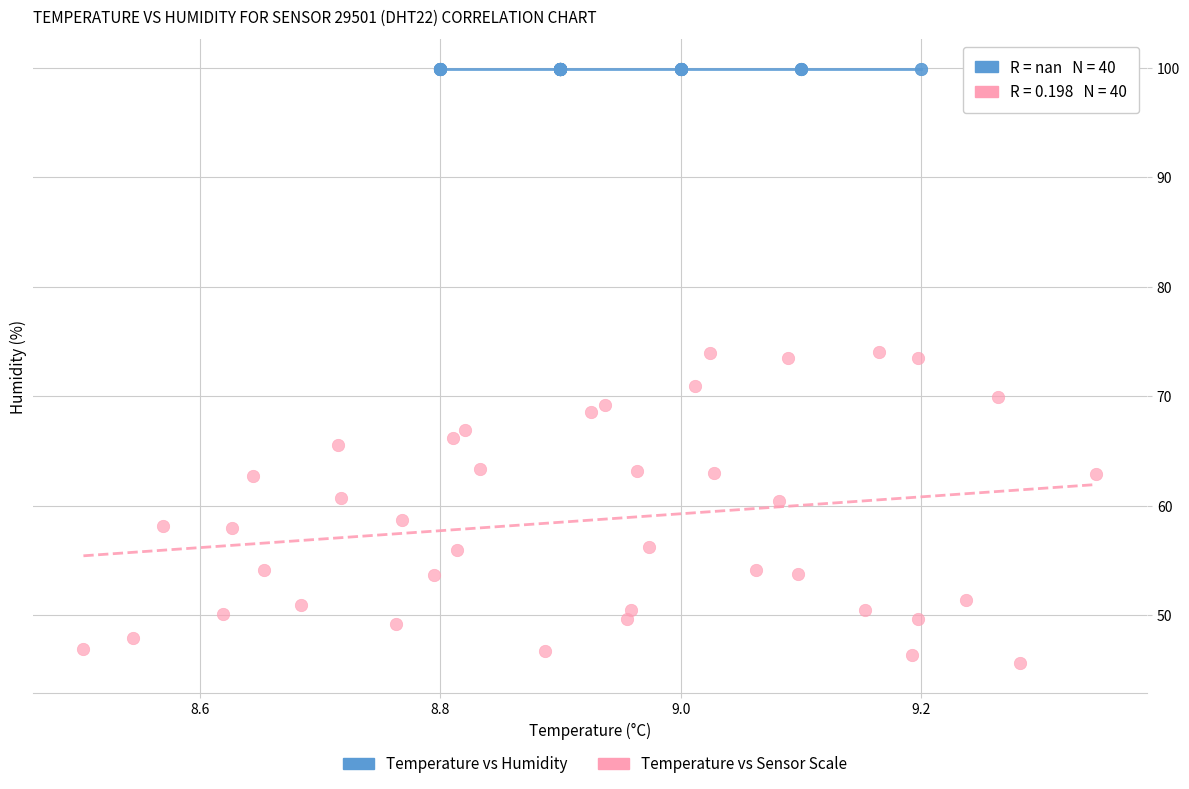

Which series reaches the minimum Y coordinate?

Temperature vs Sensor Scale